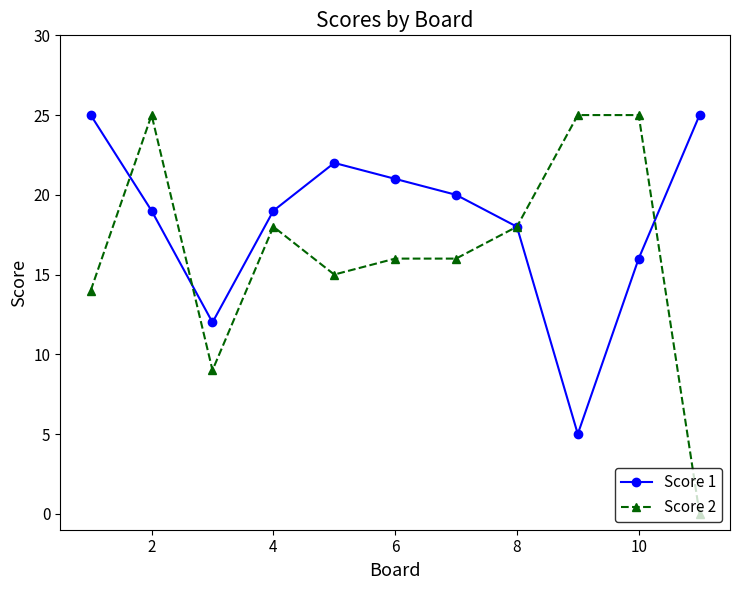

What is the value of the Score 2 point at the 2nd from the left?

25